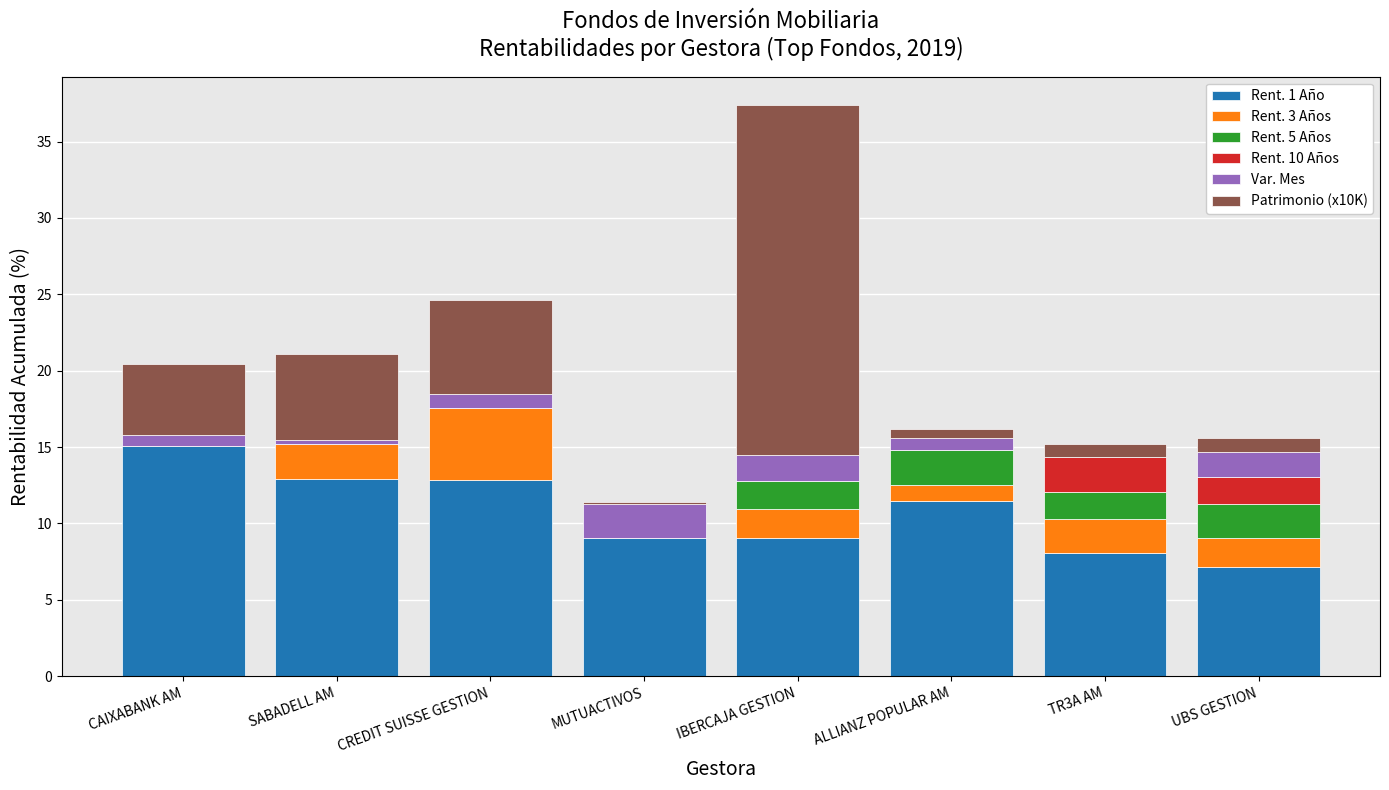

Is it true that Rent. 1 Año equals 15.1 at CAIXABANK AM?

True